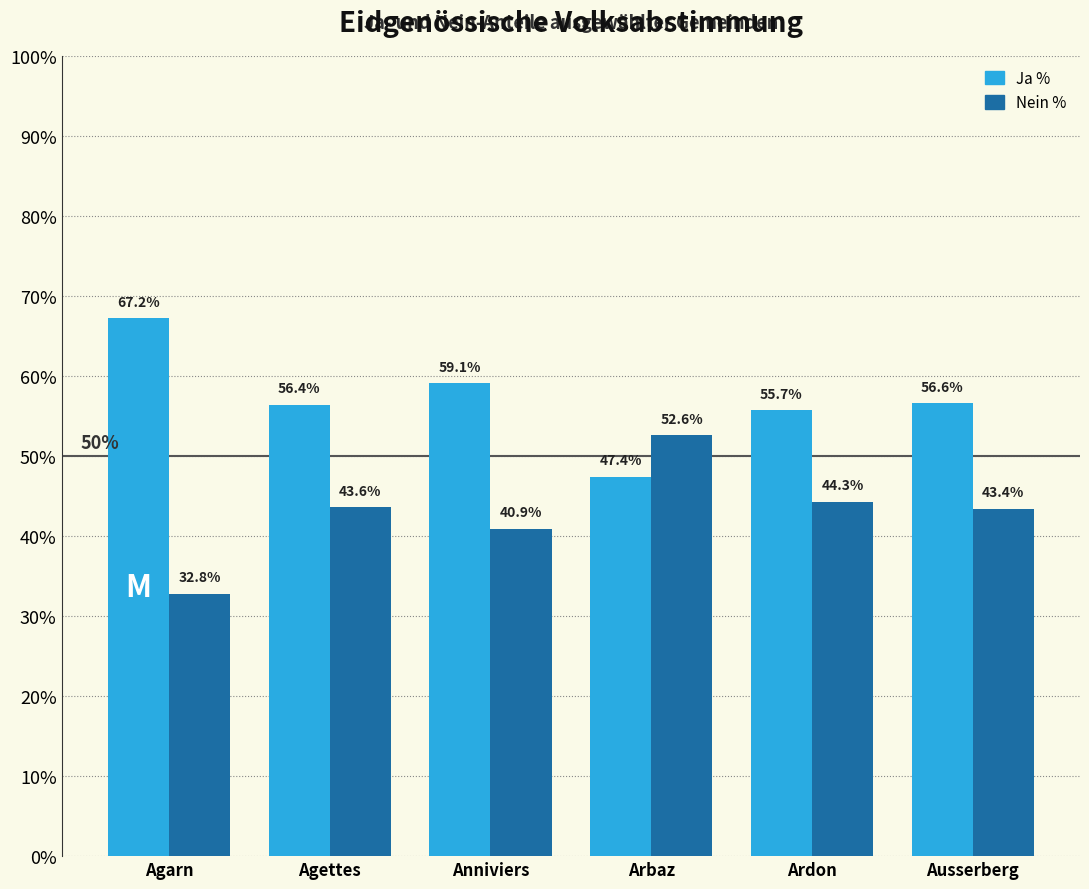

Reading left to right, list all the values displayed in this chart.

Ja %: 67.2	56.4	59.1	47.4	55.7	56.6
Nein %: 32.8	43.6	40.9	52.6	44.3	43.4